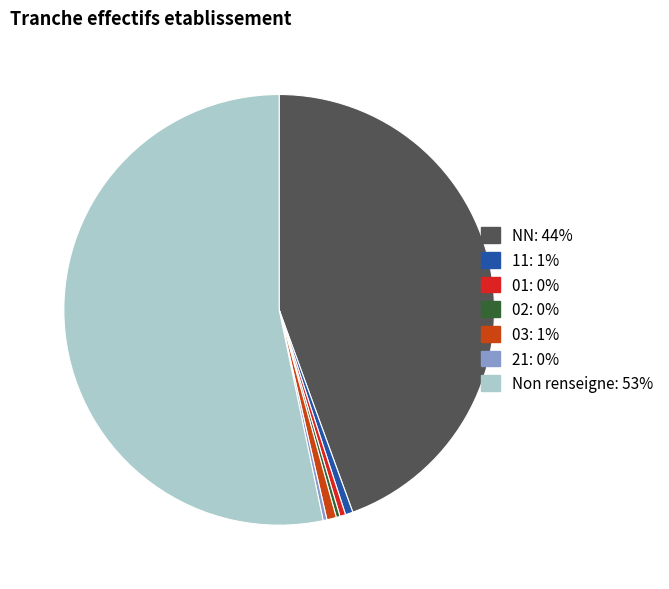

Count the number of slices in the pie.

7